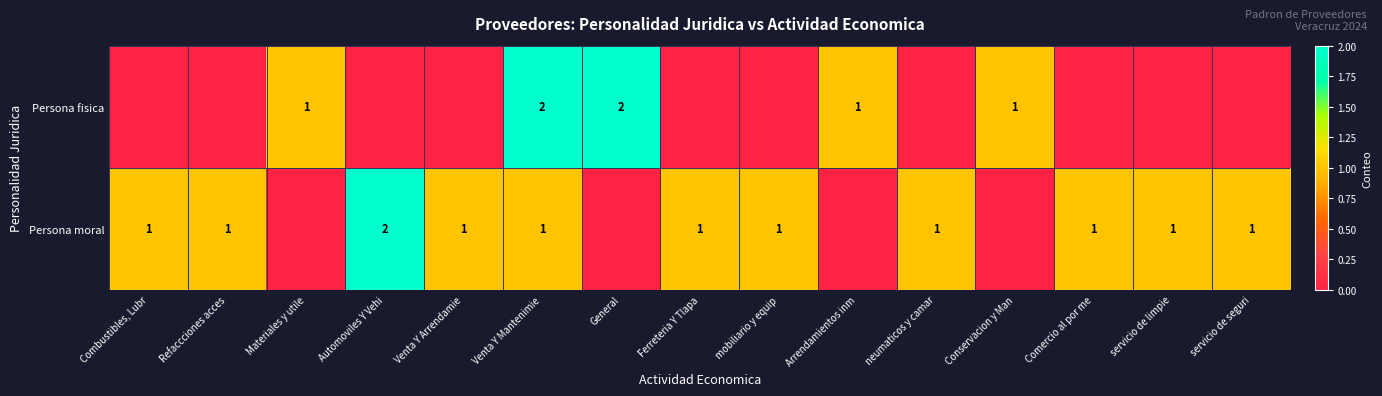

True or false: Persona fisica has a value of 0 at Materiales y utile.

False